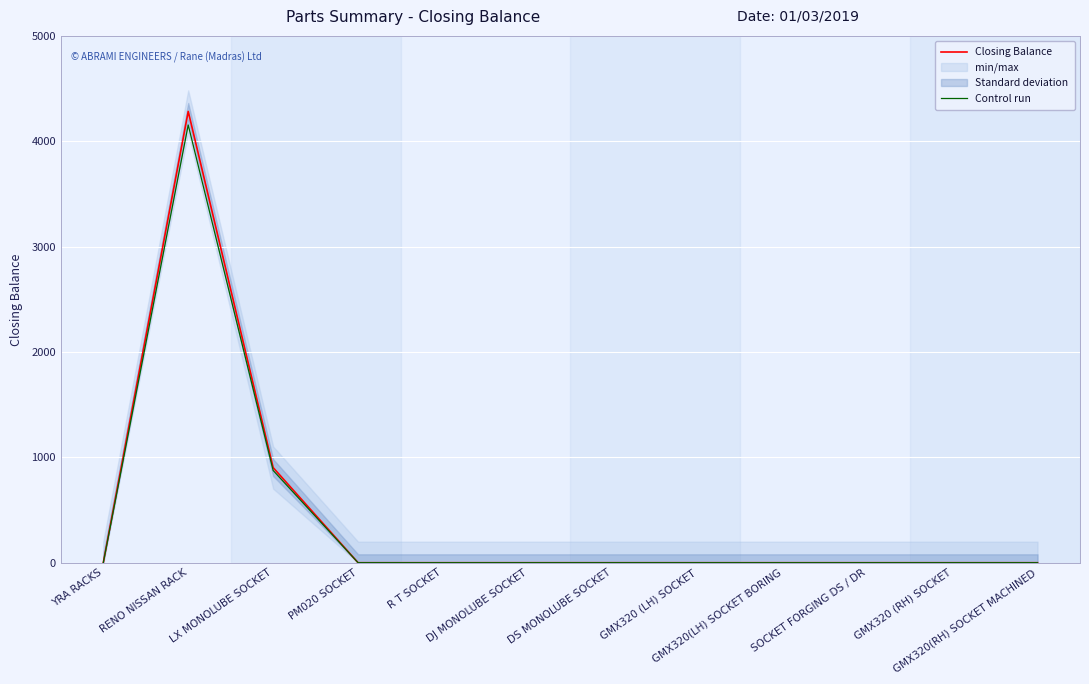

Reading left to right, list all the values displayed in this chart.

Closing Balance: 0.0	4284.0	903.0	0.0	0.0	0.0	0.0	0.0	0.0	0.0	0.0	0.0
Control run: 0.0	4155.5	875.9	0.0	0.0	0.0	0.0	0.0	0.0	0.0	0.0	0.0